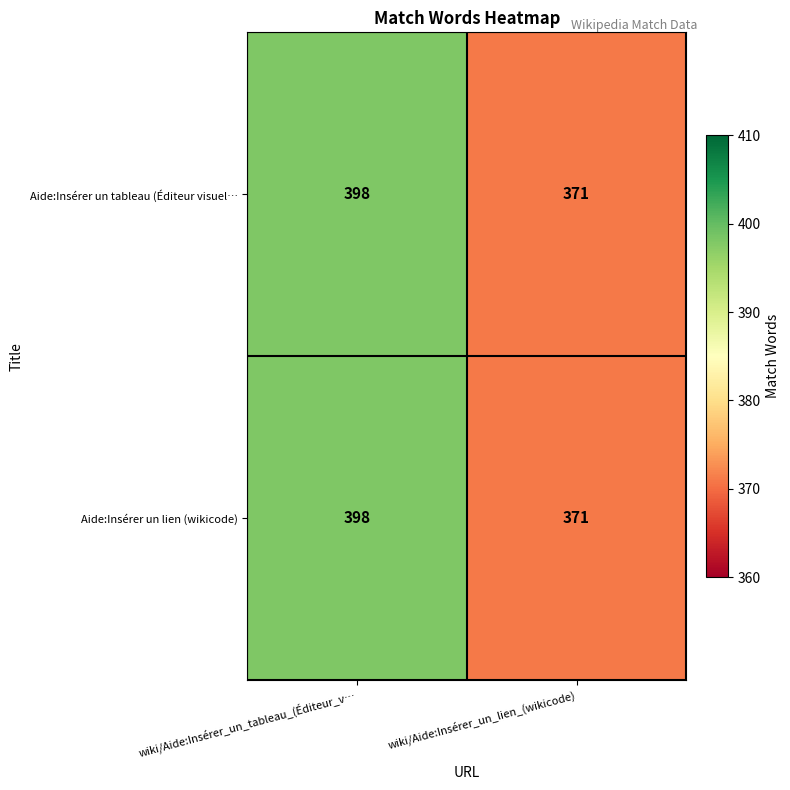

Reading left to right, what are all the values shown in this chart?

Aide:Insérer un tableau (Éditeur visuel…: wiki/Aide:Insérer_un_tableau_(Éditeur_v…=398	wiki/Aide:Insérer_un_lien_(wikicode)=371
Aide:Insérer un lien (wikicode): wiki/Aide:Insérer_un_tableau_(Éditeur_v…=398	wiki/Aide:Insérer_un_lien_(wikicode)=371